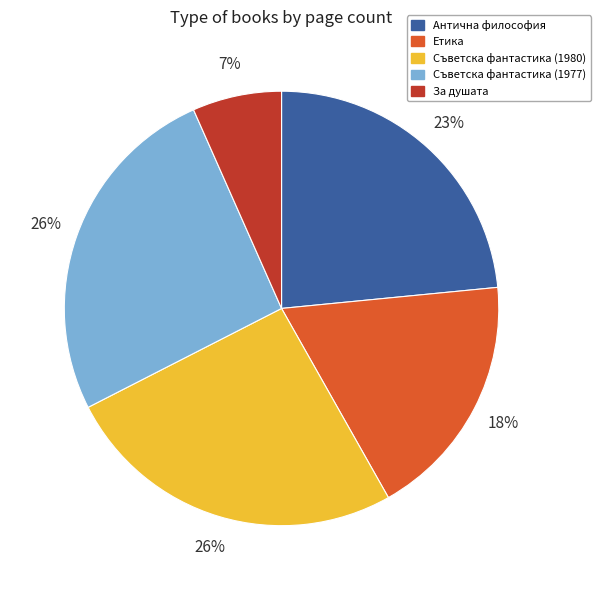

What is the smallest slice in the pie chart?

За душата